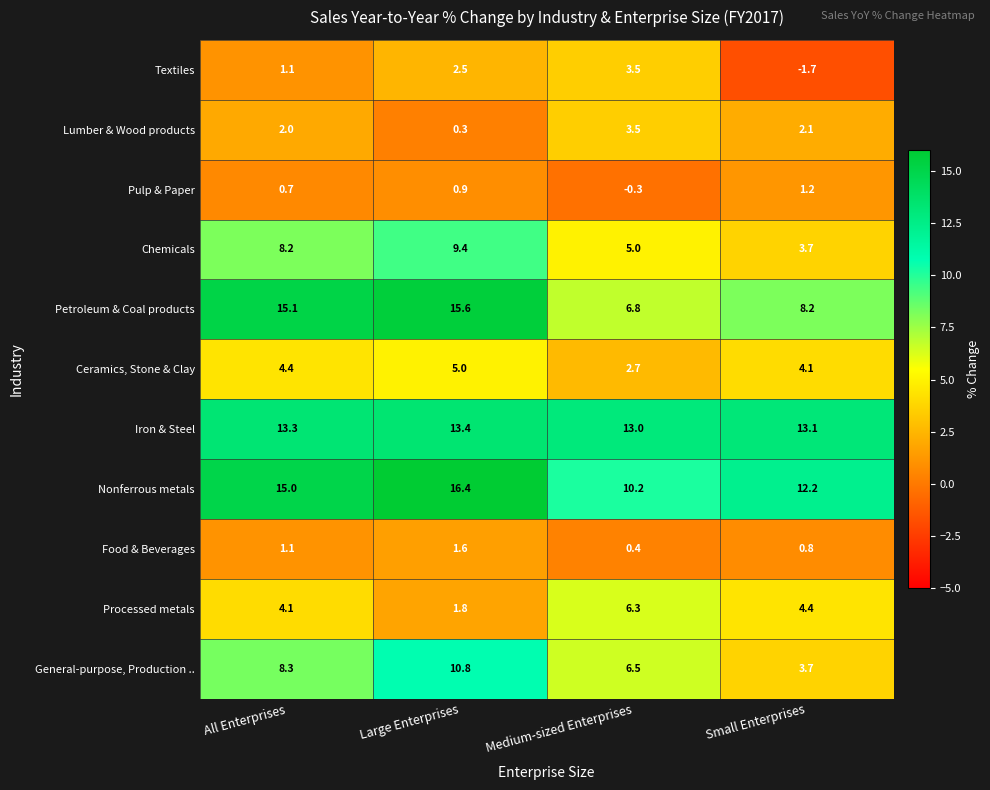

What is the sum of all Iron & Steel values?

52.8